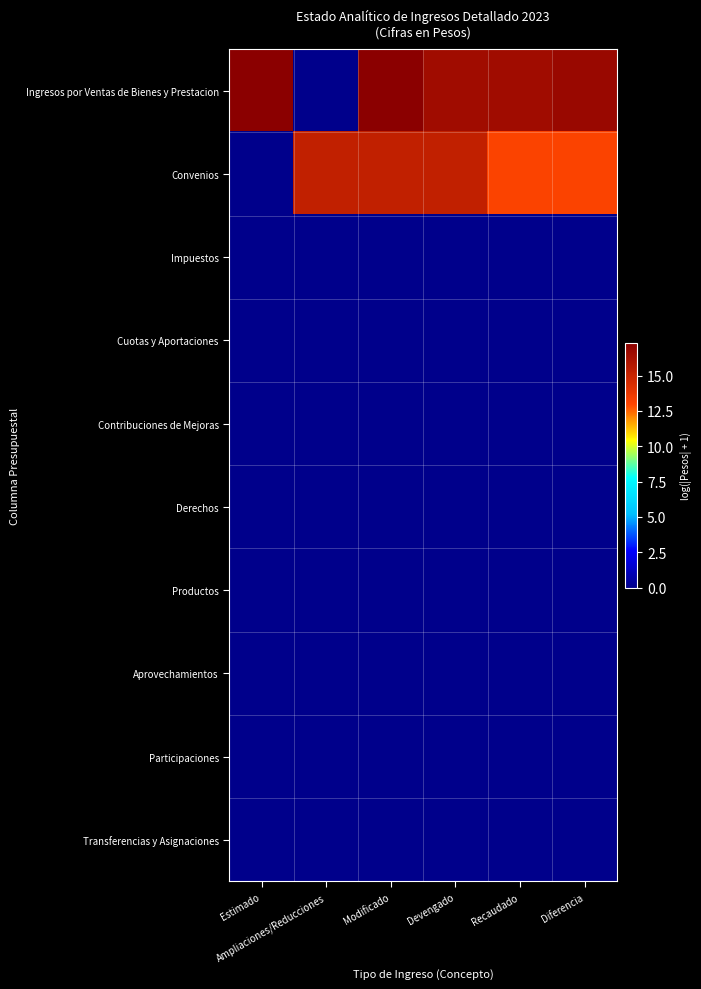

List the series in order of their peak value, highest first.

Ingresos por Ventas de Bienes y Prestacion, Convenios, Impuestos, Cuotas y Aportaciones, Contribuciones de Mejoras, Derechos, Productos, Aprovechamientos, Participaciones, Transferencias y Asignaciones